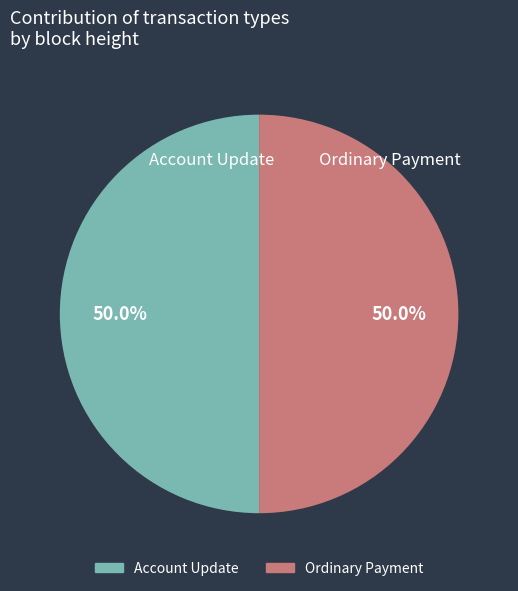

To the nearest percent, what is the average slice percentage?

50%